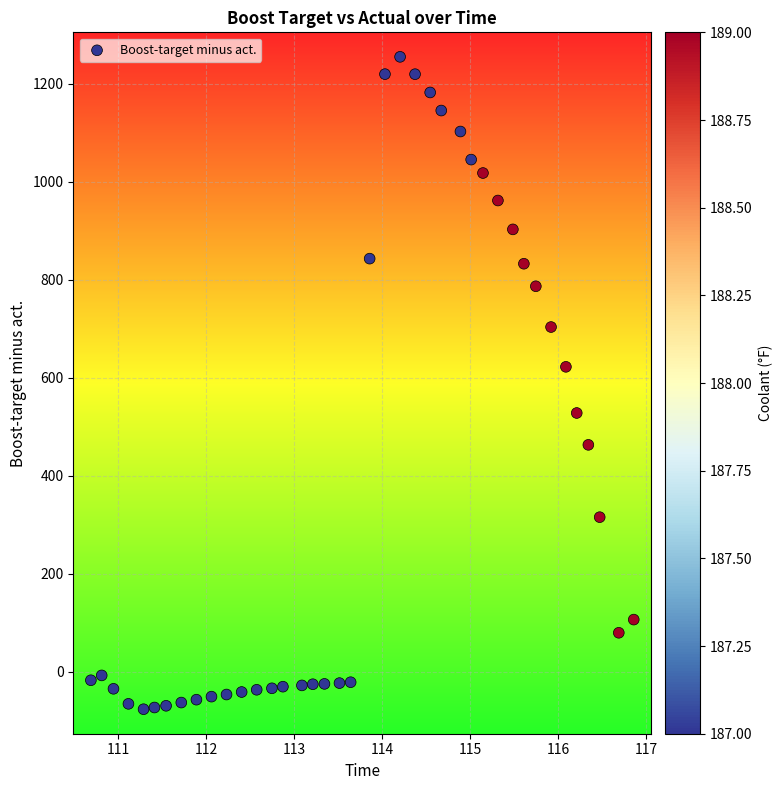

What Y value in the scatter plot is closest to 589?

622.6